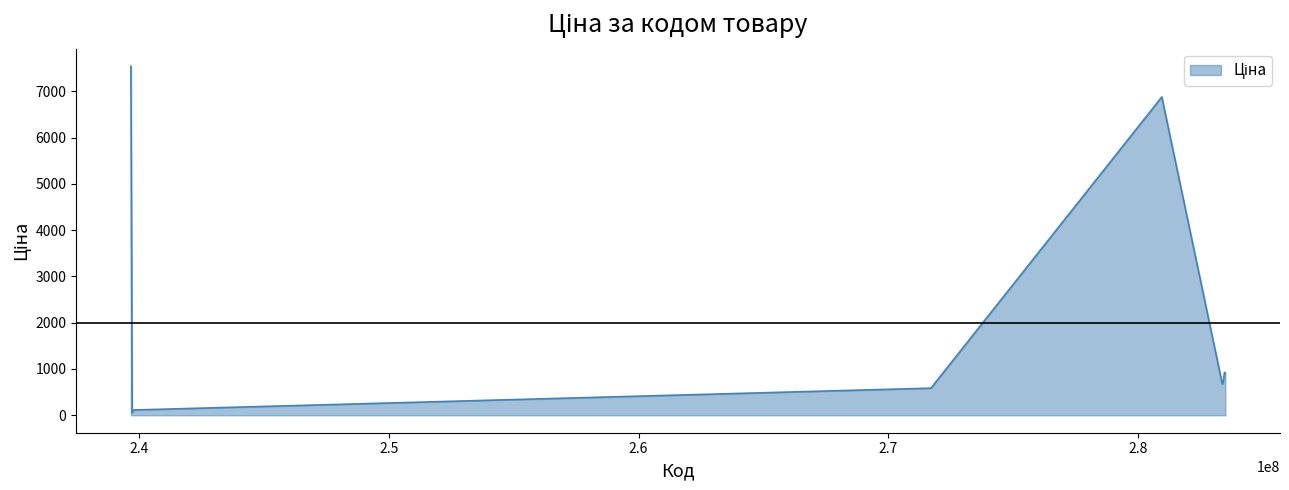

How many categories are shown in the chart?

20